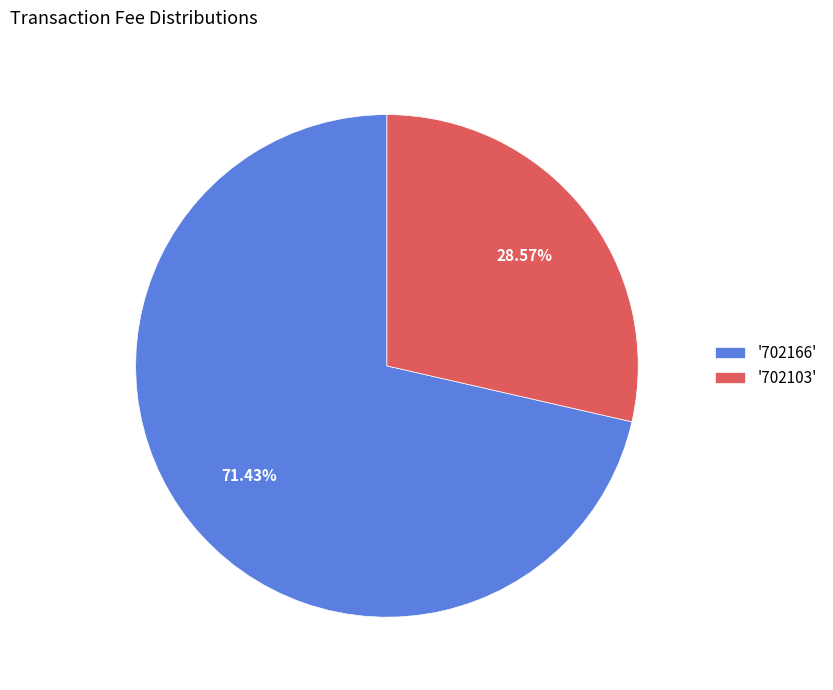

Which has a higher value, '702166' or '702103'?

'702166'